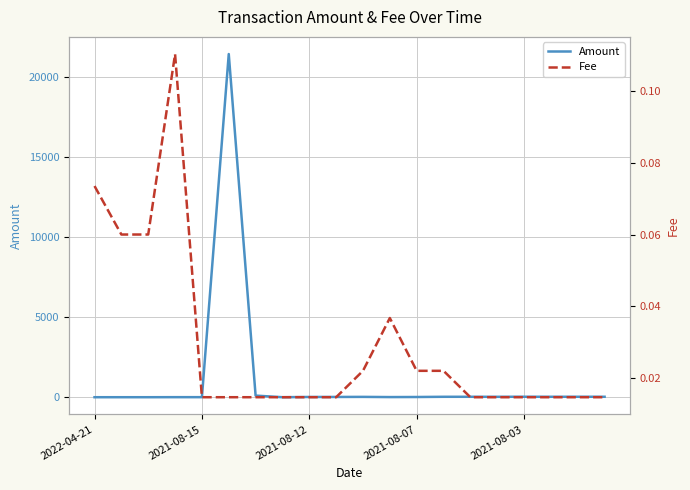

What is the highest value of the Amount series?

21406.0